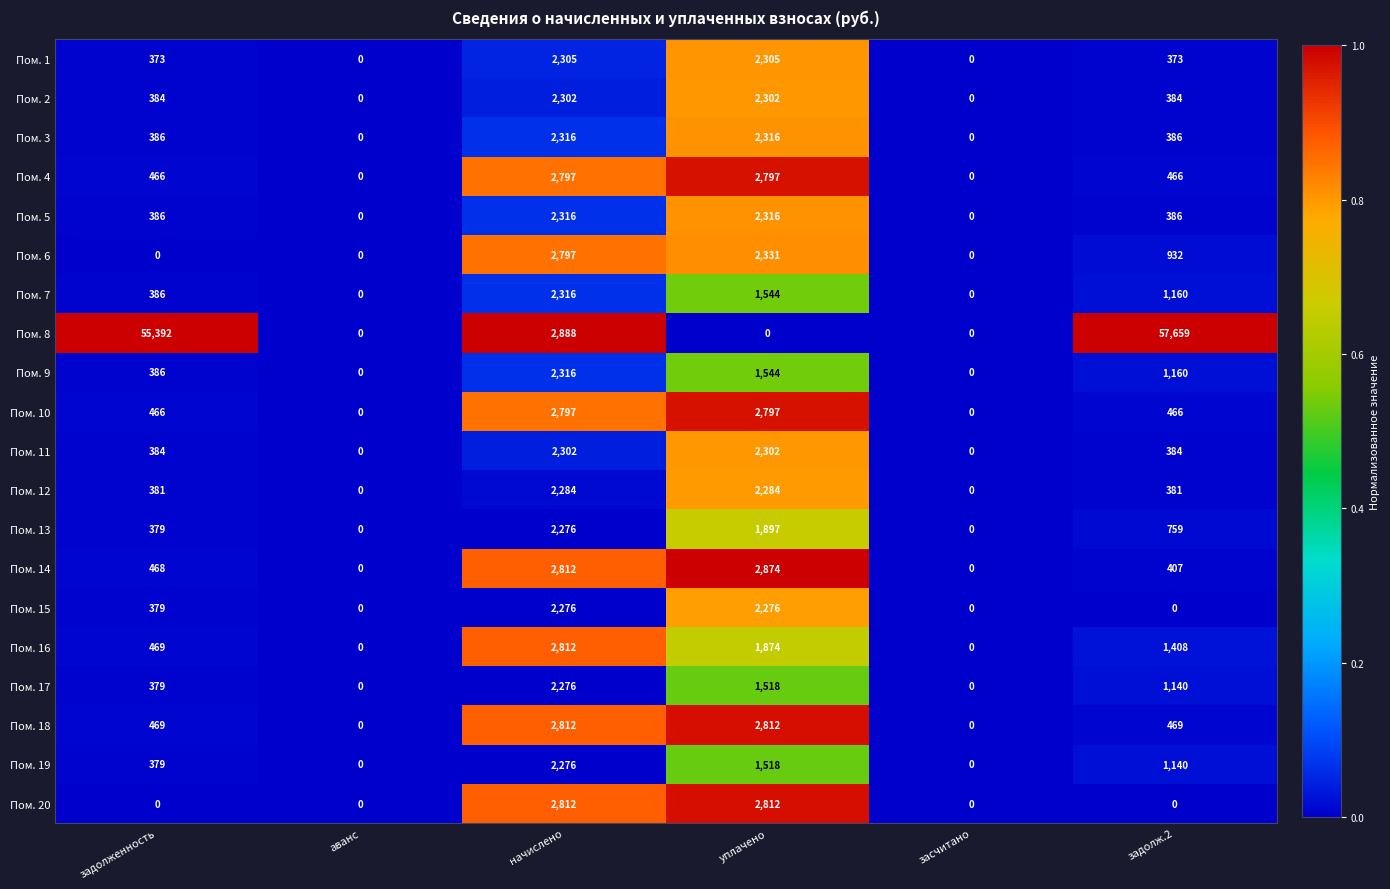

What is the difference between the Пом. 13 values at задолженность and задолж.2?

380